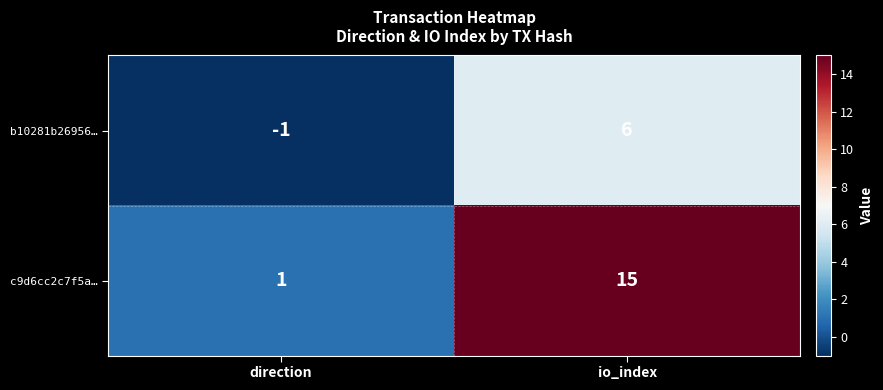

Is it true that b10281b26956… equals 6 at io_index?

True